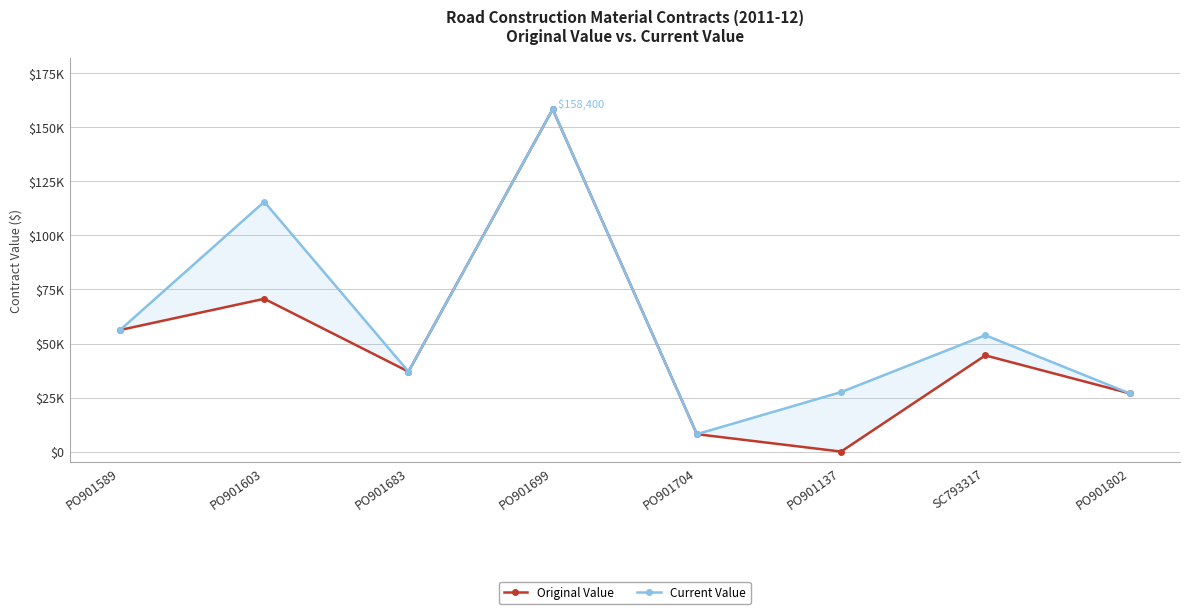

What is the label of the 2nd point from the right?

SC793317